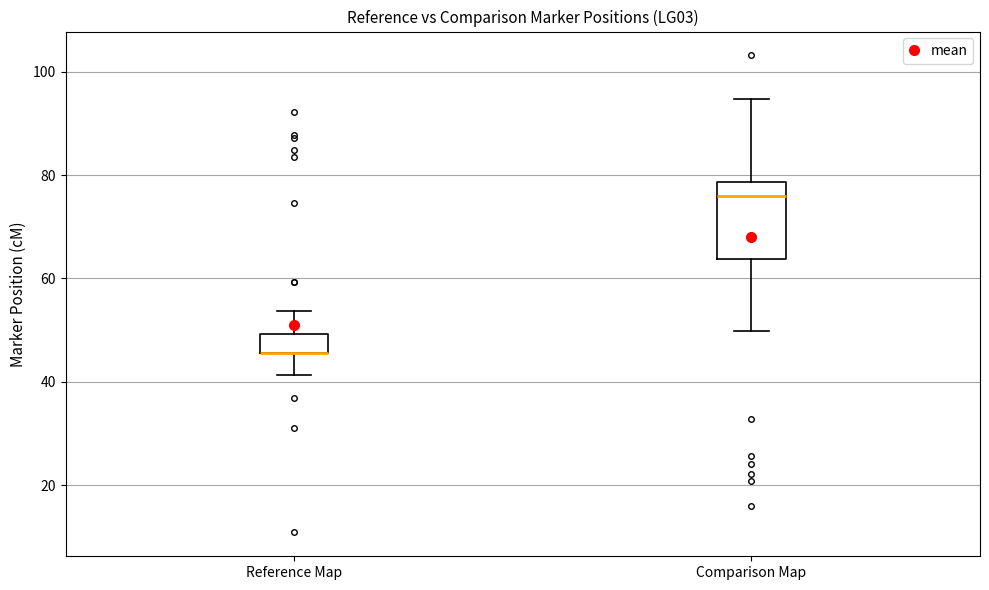

Reading left to right, read every box against the y-axis: the position of its median line, the range the box covers, and the ends of its whiskers. The values are not printed on the chart, so give them approximately, as read against the axis.

Reference Map: median 46 (drawn on the box's lower edge), box 46 to 50, whiskers 42 to 54
Comparison Map: median 76, box 64 to 78, whiskers 50 to 94